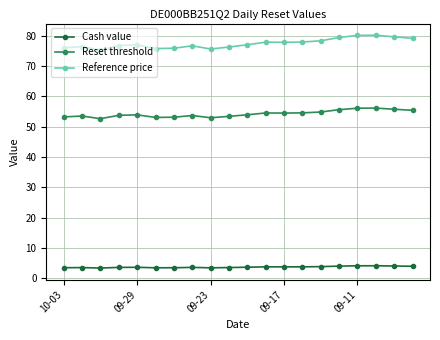

List the series in order of their peak value, highest first.

Reference price, Reset threshold, Cash value